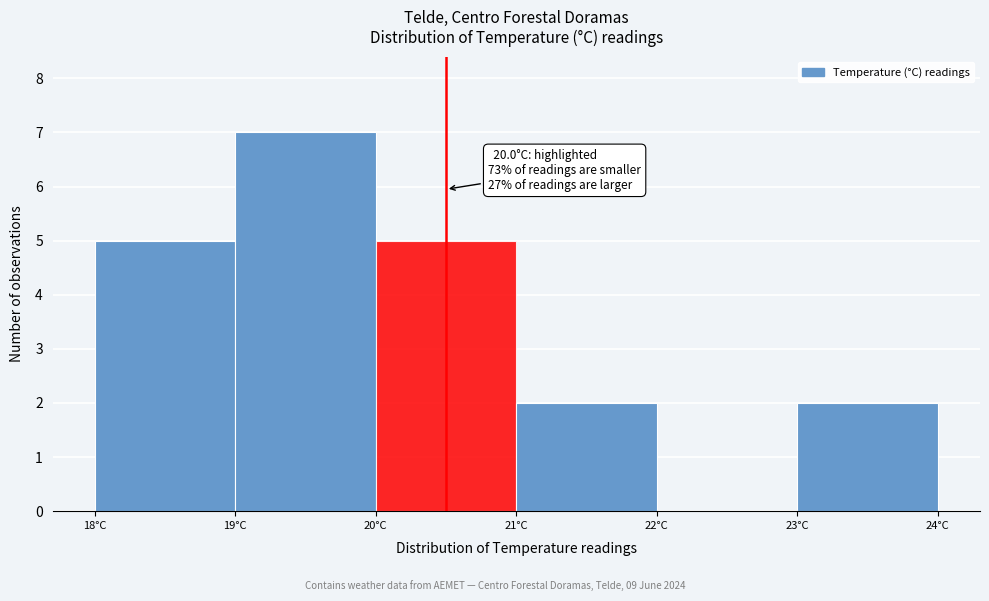

Reading left to right, transcribe all the data shown in this chart.

18°C=5	19°C=7	20°C=5	21°C=2	22°C=0	23°C=2